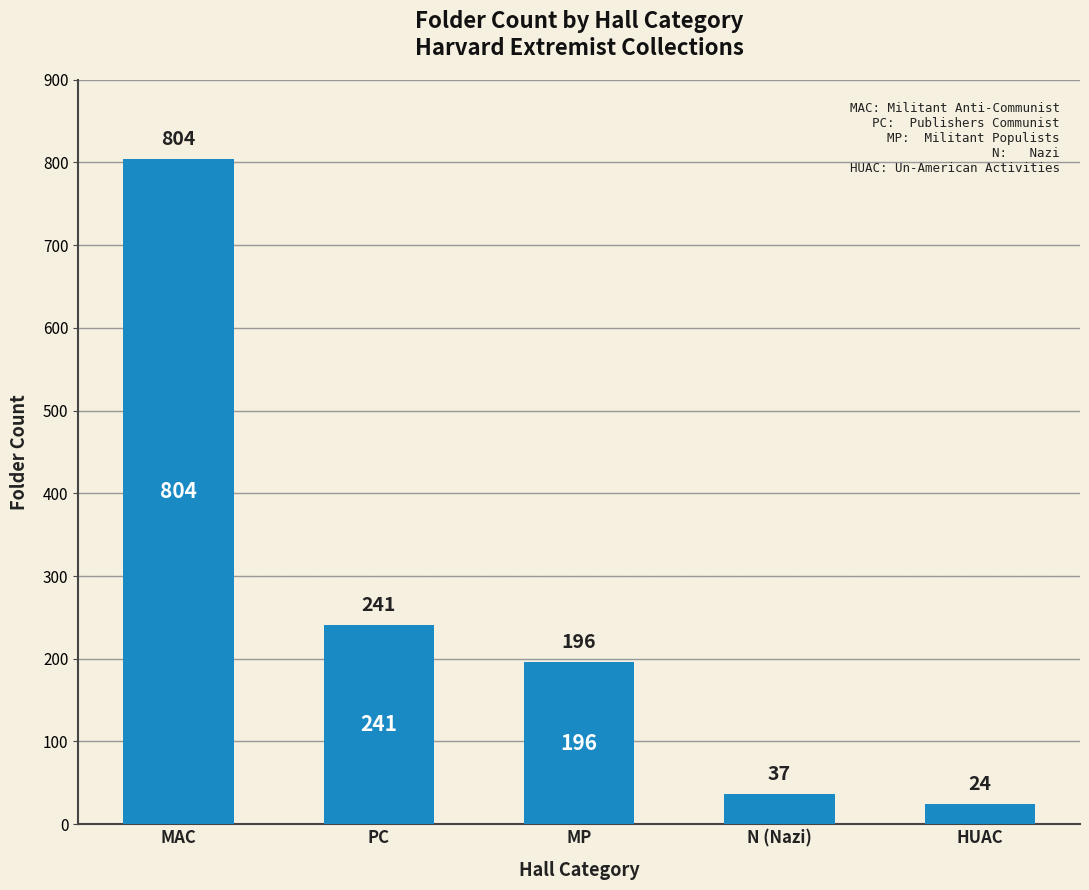

True or false: the data shows 196 at MP.

True